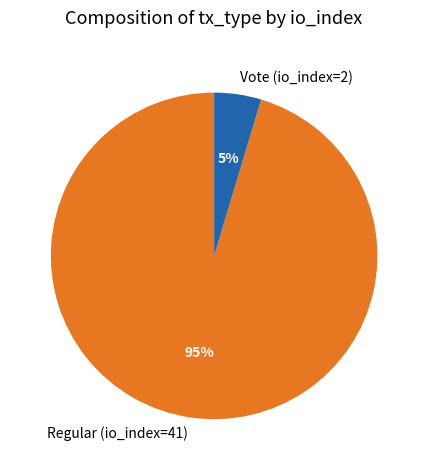

To the nearest percent, what portion does Vote (io_index=2) represent?

5%